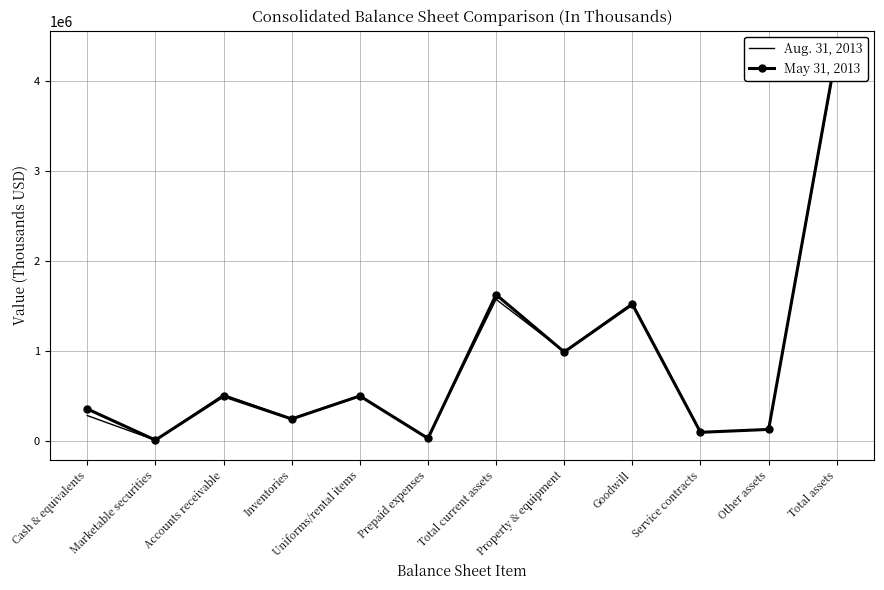

Rank the categories by May 31, 2013 value from highest to lowest.

Total assets, Total current assets, Goodwill, Property & equipment, Uniforms/rental items, Accounts receivable, Cash & equivalents, Inventories, Other assets, Service contracts, Prepaid expenses, Marketable securities